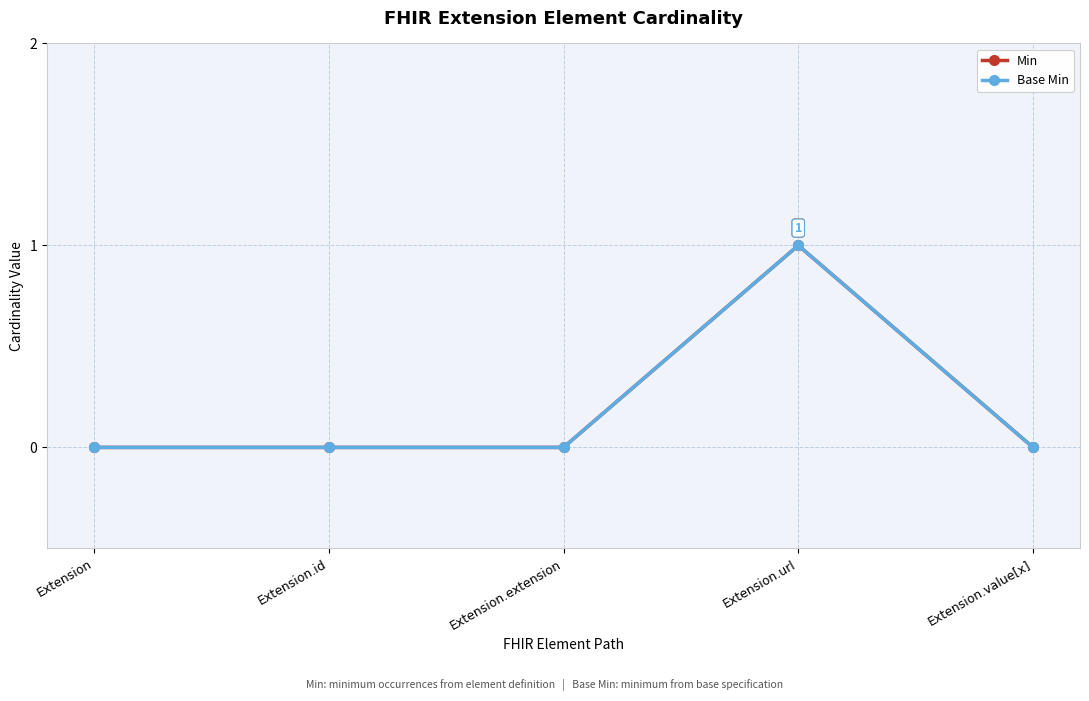

At which label does Min reach its peak?

Extension.url